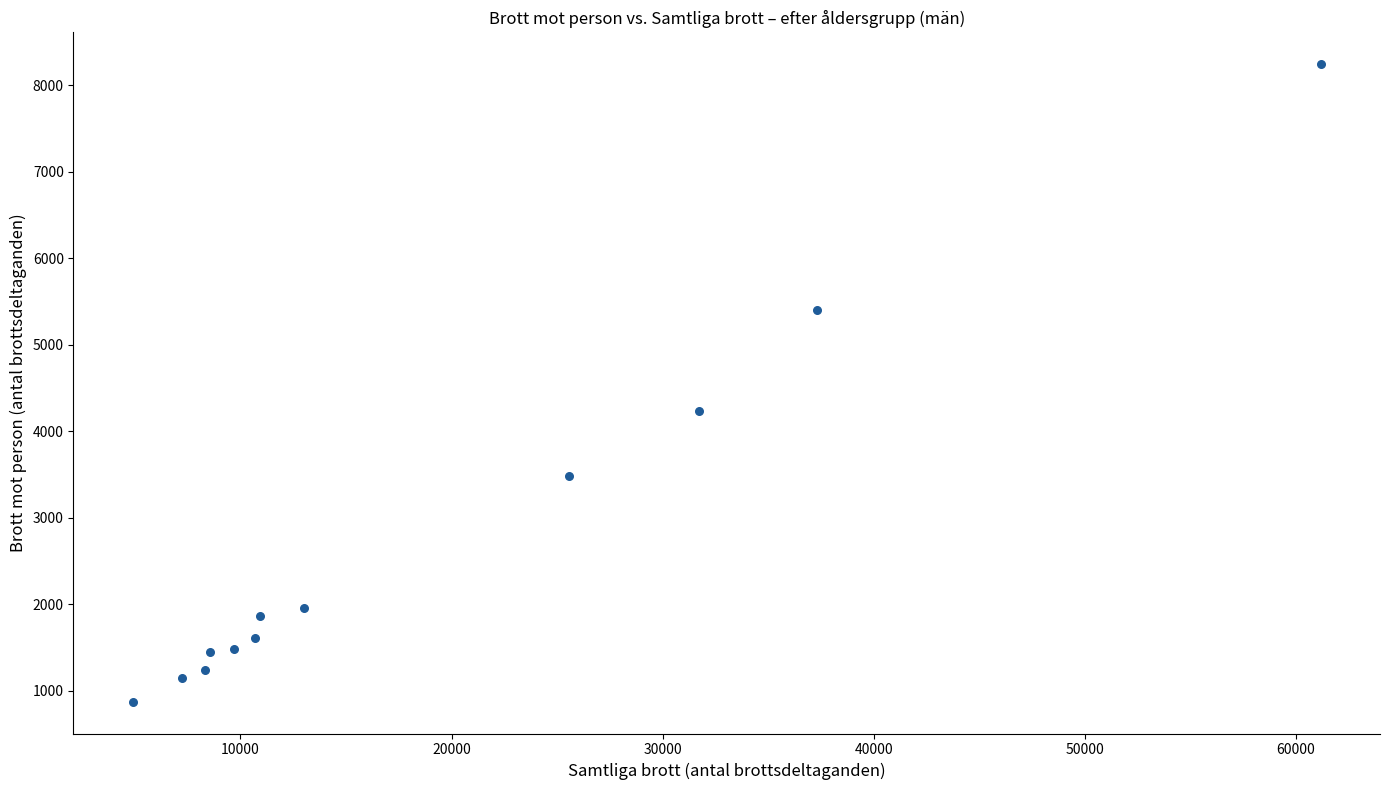

What Y value in the scatter plot is closest to 4559?

4237